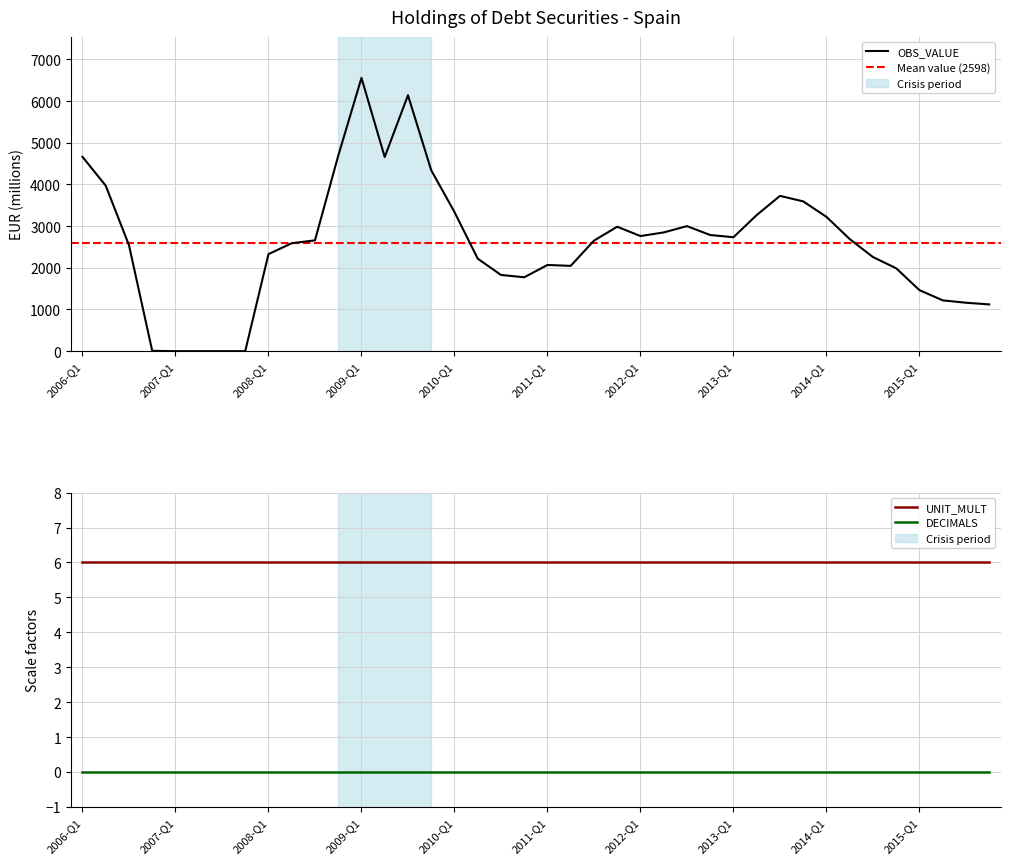

What is the sum of the UNIT_MULT values at 2008-Q1 and 2009-Q3?

12